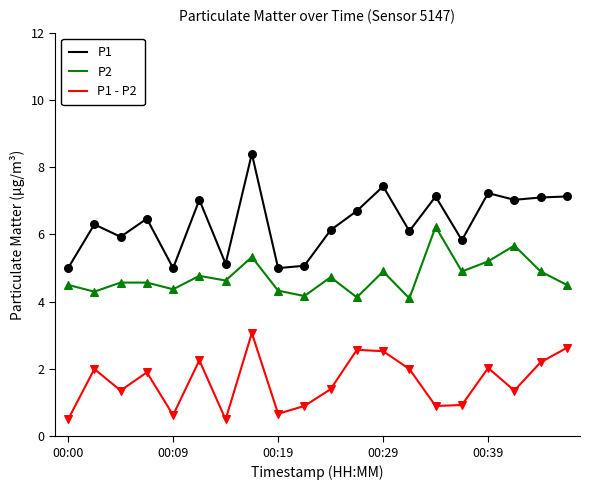

Which series has the largest total across all categories?

P1